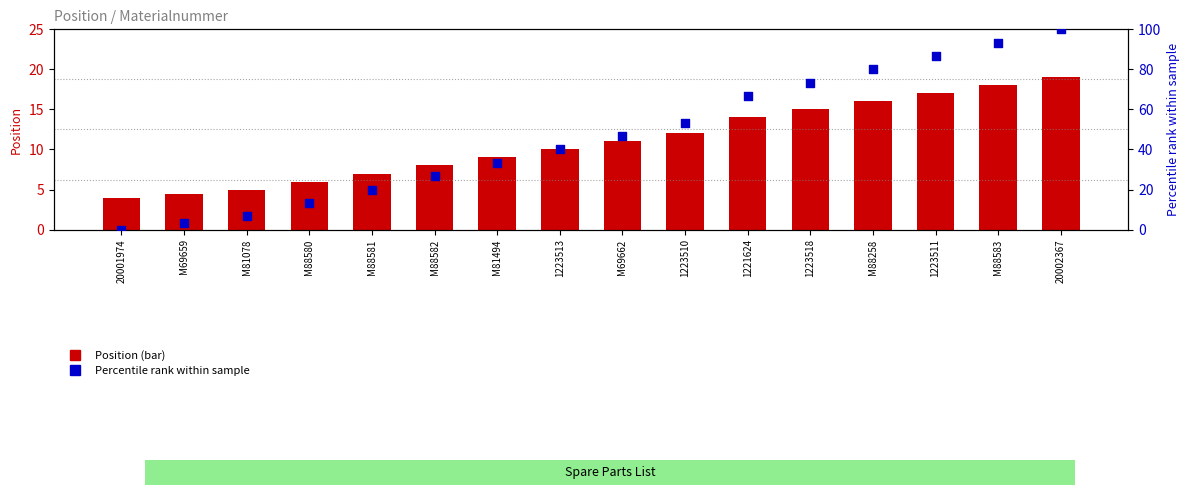

Which series reaches the minimum Y coordinate?

Percentile rank within sample